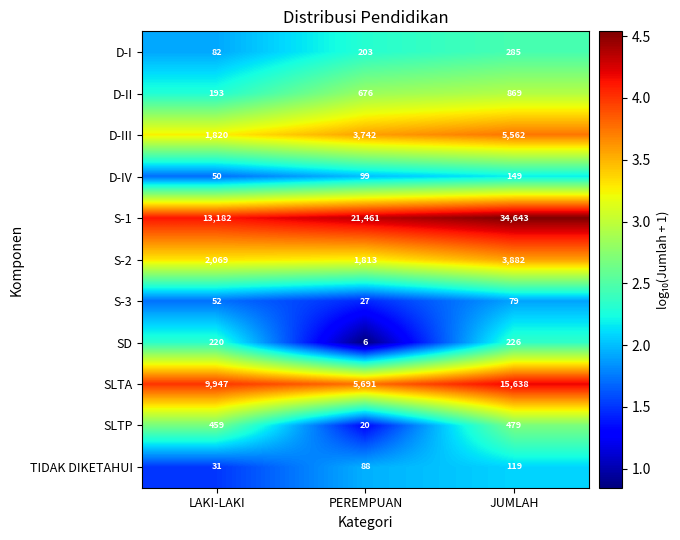

How many categories are shown in the chart?

3